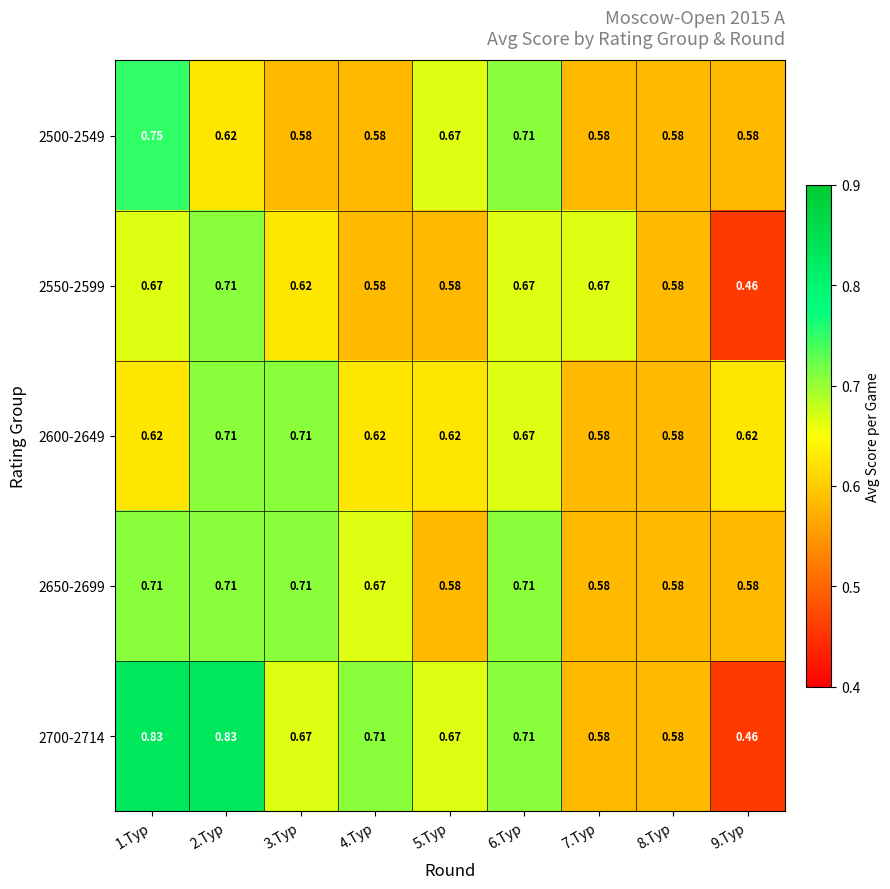

Is the value of 2700-2714 at 9.Тур greater than the value of 2500-2549 at 4.Тур?

No